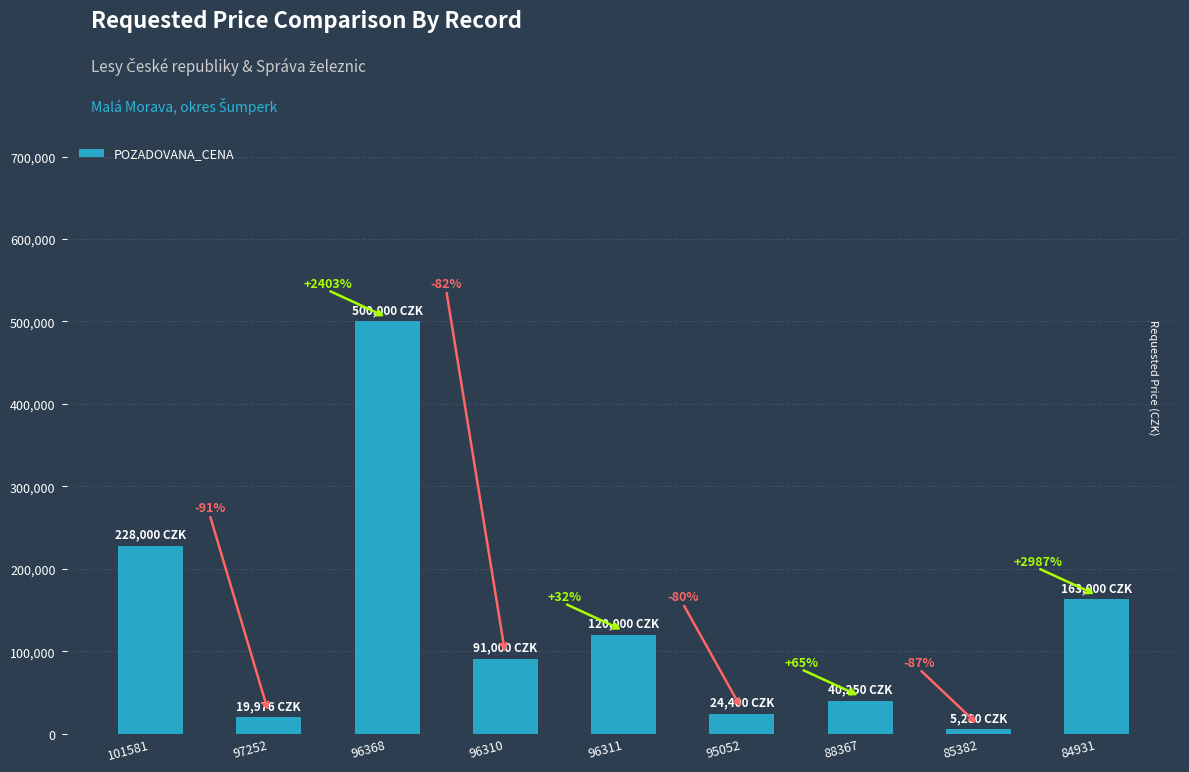

At which category does the chart reach its minimum across all series?

85382